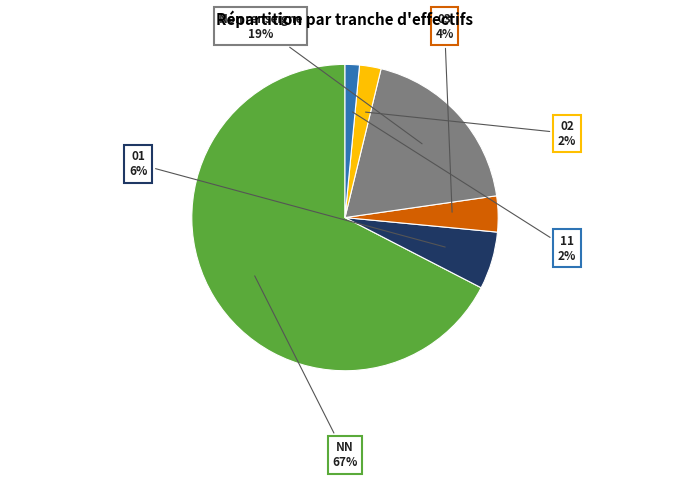

Which has a higher value, 11 or Non renseigne?

Non renseigne